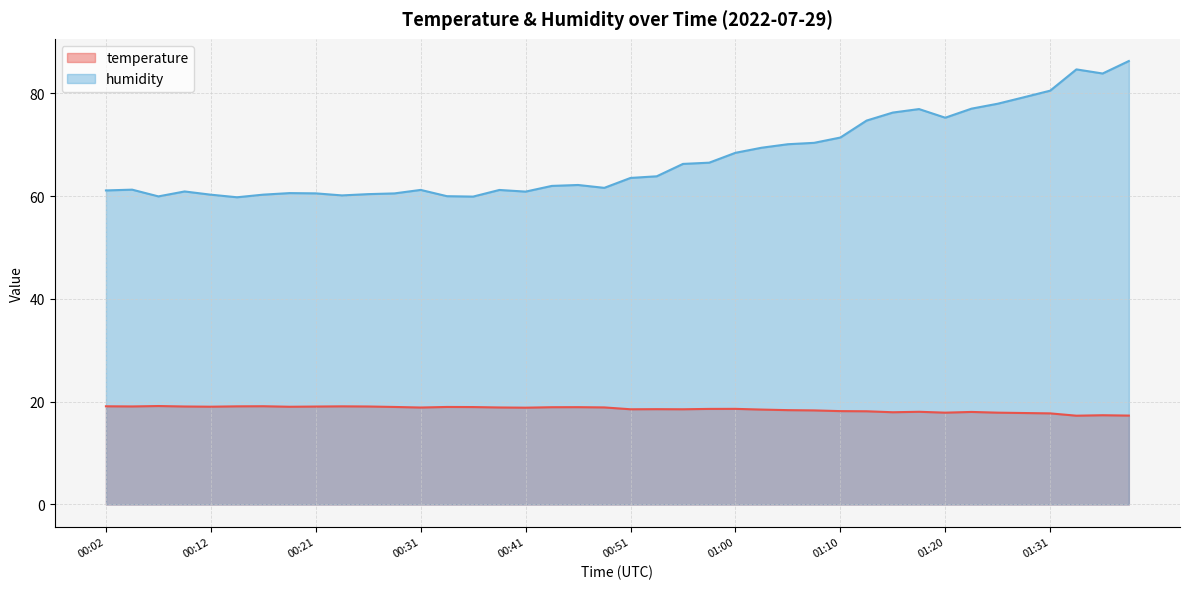

Rank the series by their maximum value, from lowest to highest.

temperature, humidity